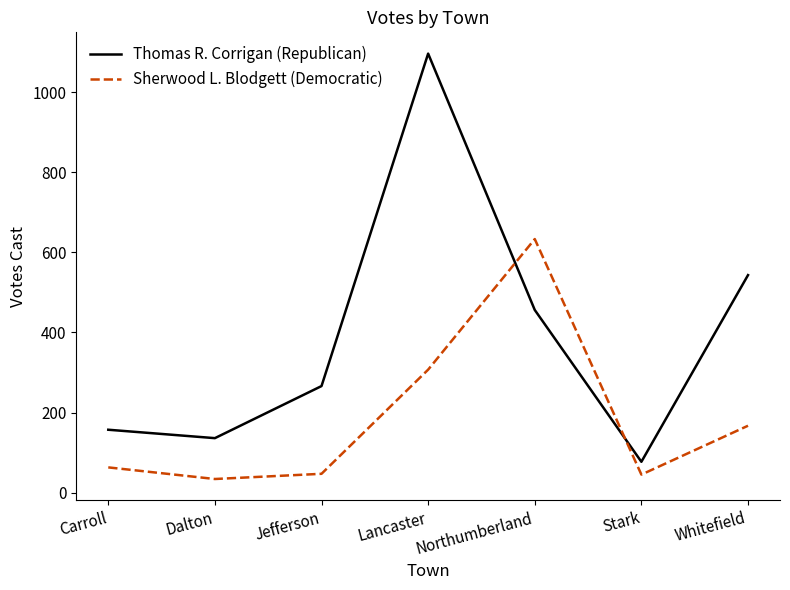

Is the value of Thomas R. Corrigan (Republican) at Carroll greater than the value of Sherwood L. Blodgett (Democratic) at Whitefield?

No